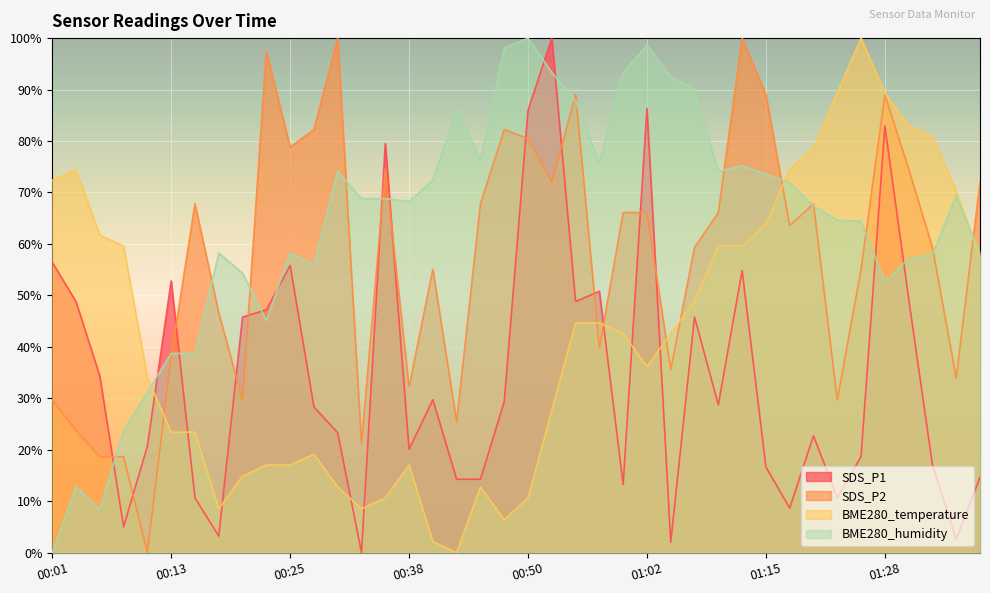

At how many categories does at least one series exceed 86?

16